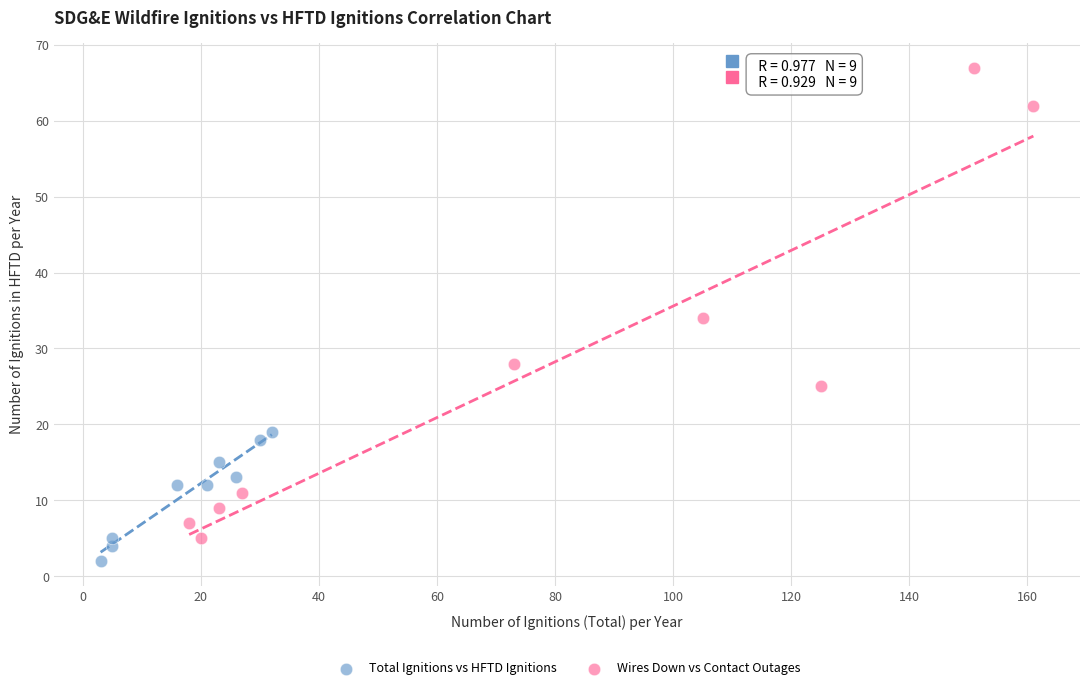

Which series contains the lowest Y value?

Total Ignitions vs HFTD Ignitions